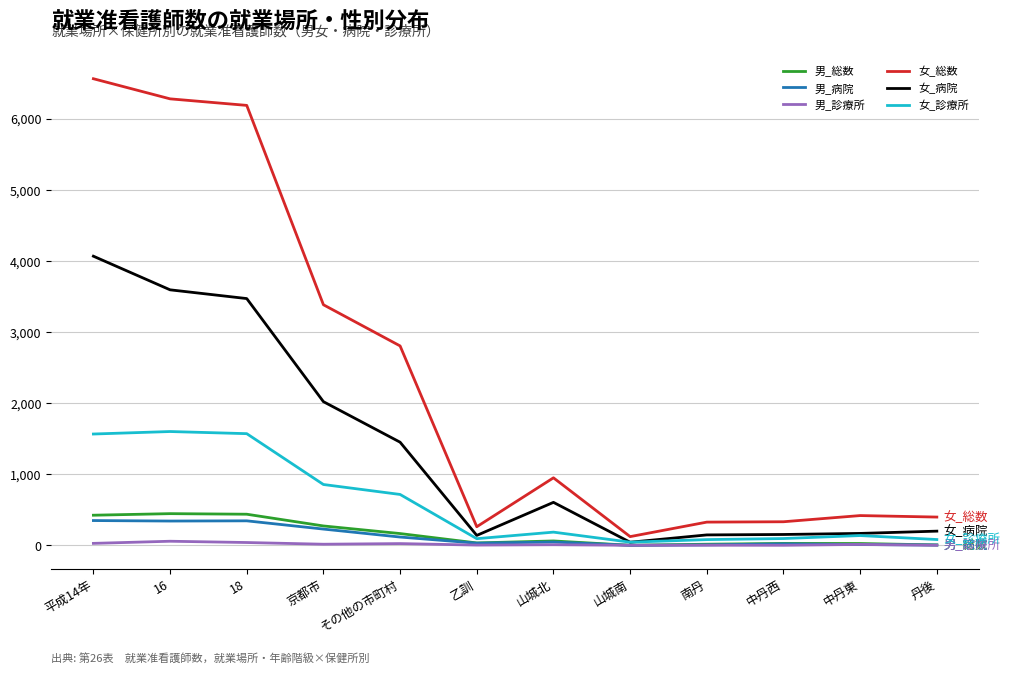

At which category is the sum across all series the highest?

平成14年